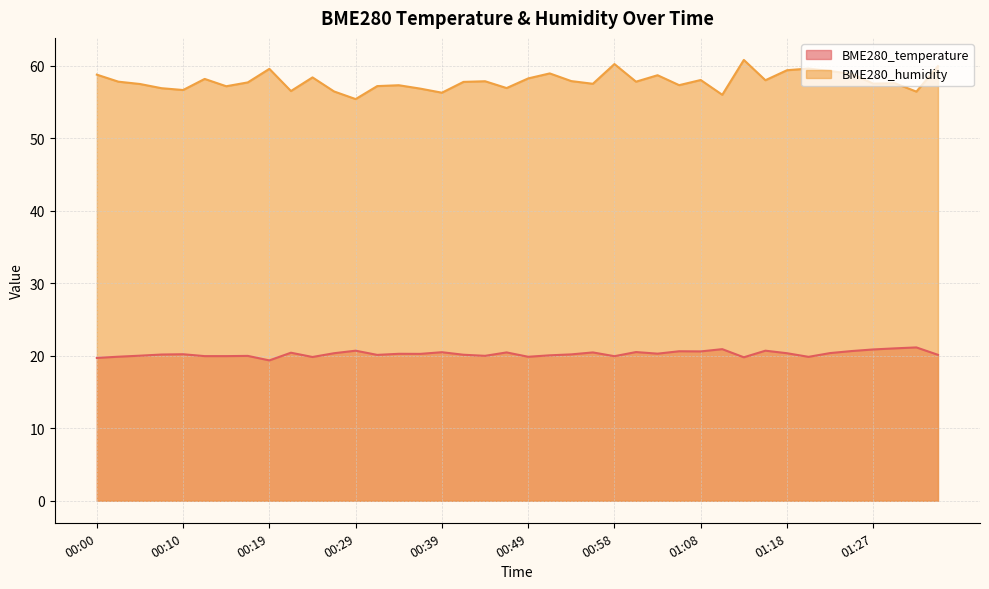

What is the smallest value displayed?

19.4